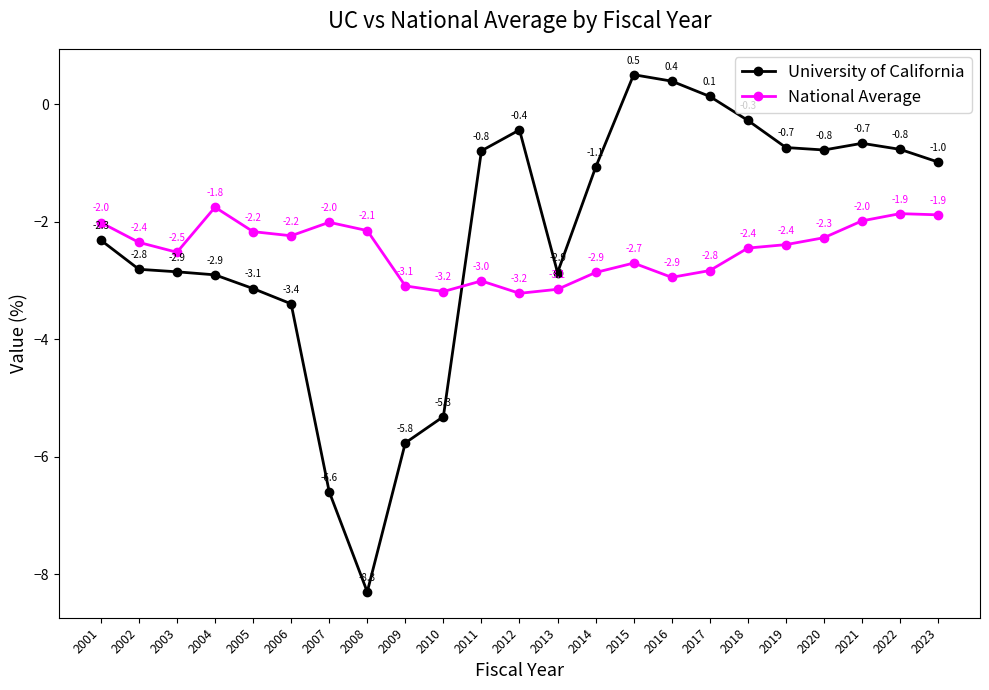

What is the minimum value for National Average?

-3.2